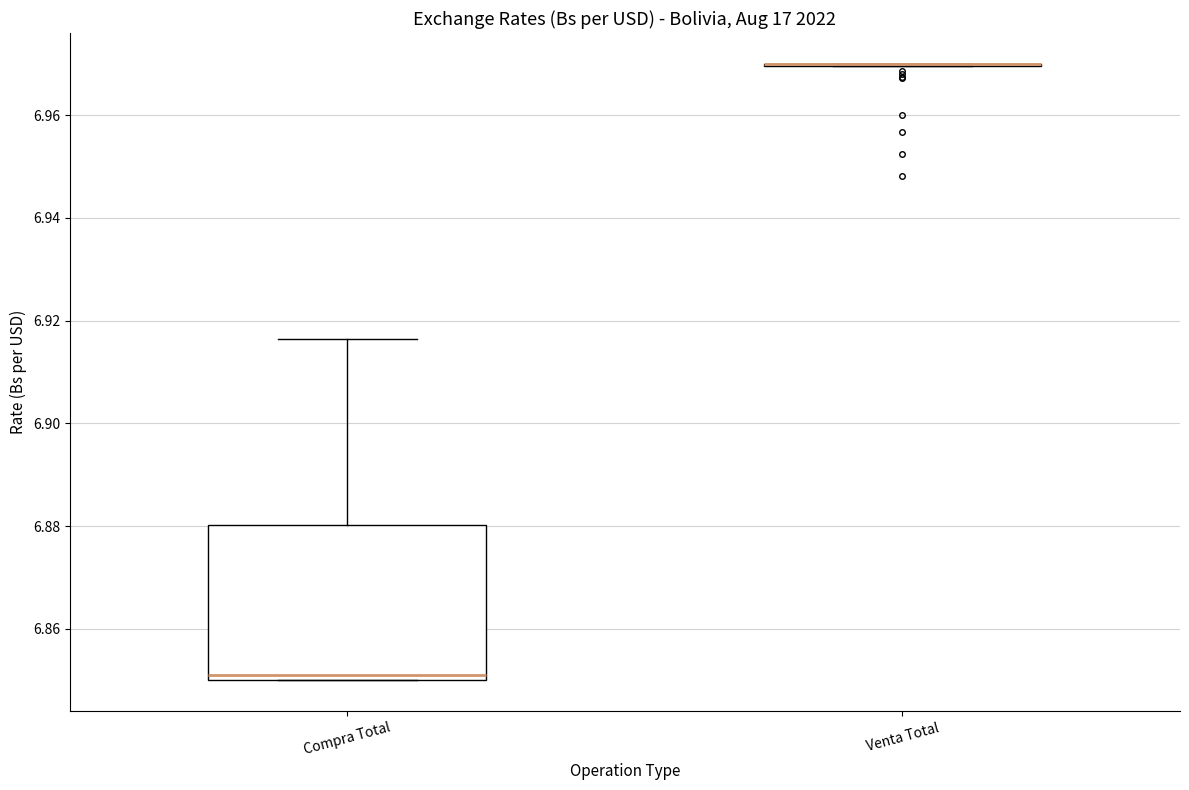

Reading left to right, transcribe this box plot: for each box, give where its median line is, the range the box spans, and where its two whiskers end, as read against the y-axis. The values are not printed on the chart, so give them approximately, as read against the axis.

Compra Total: median 6.850 (just above the box's lower edge), box 6.850 to 6.880, whiskers 6.850 to 6.916
Venta Total: box collapsed to a line at 6.970, whiskers 6.970 to 6.970